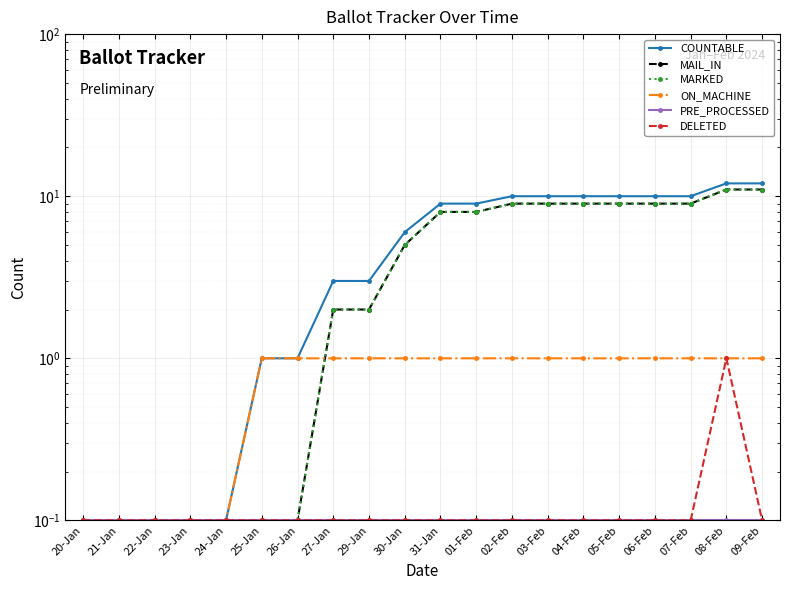

True or false: COUNTABLE and DELETED intersect in this chart.

False